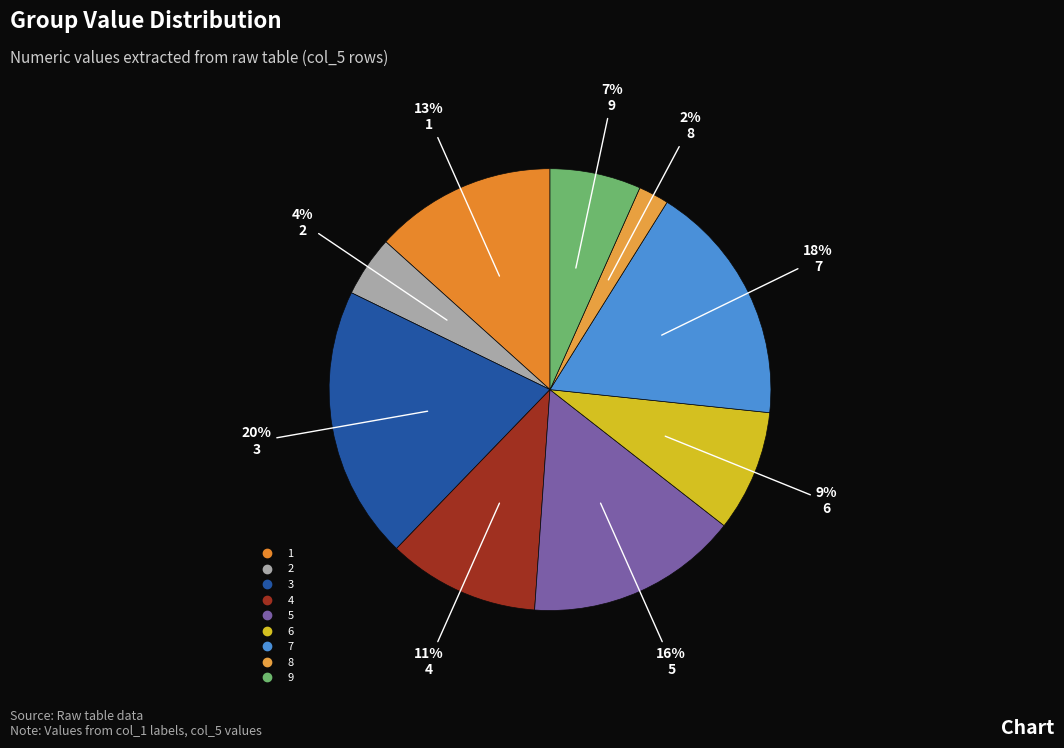

To the nearest percent, what is the combined percentage of 8 and 2?

7%